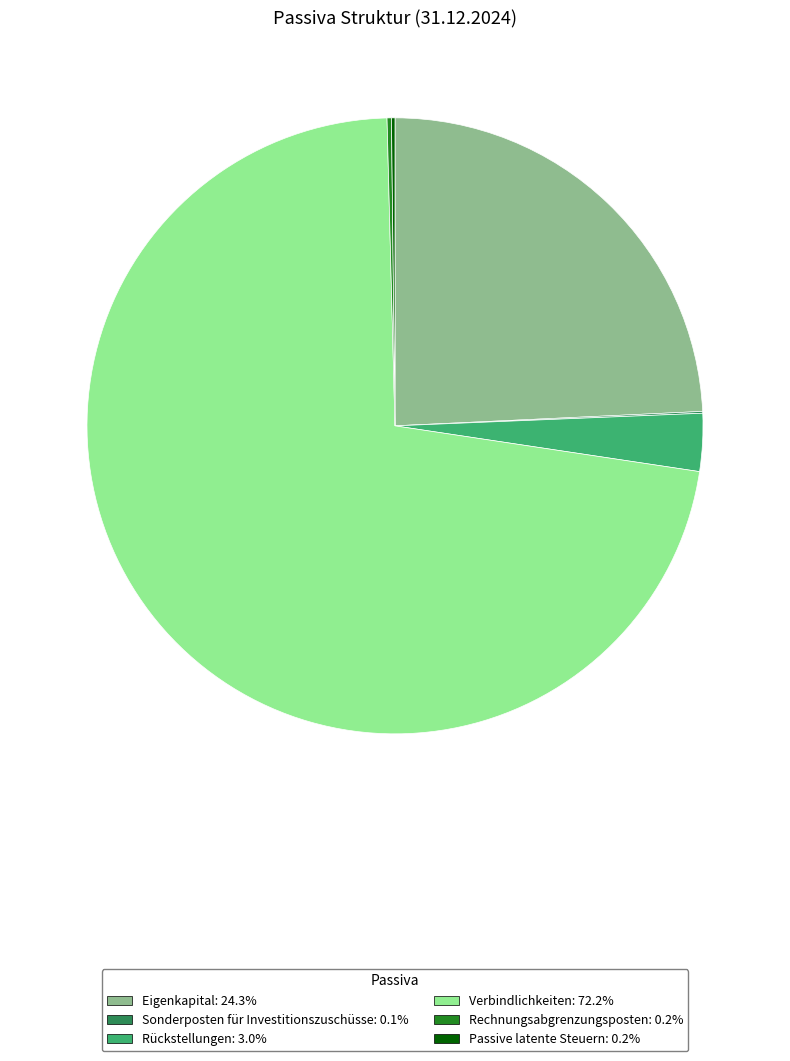

Does Verbindlichkeiten: 72.2% represent more than half of the total?

Yes